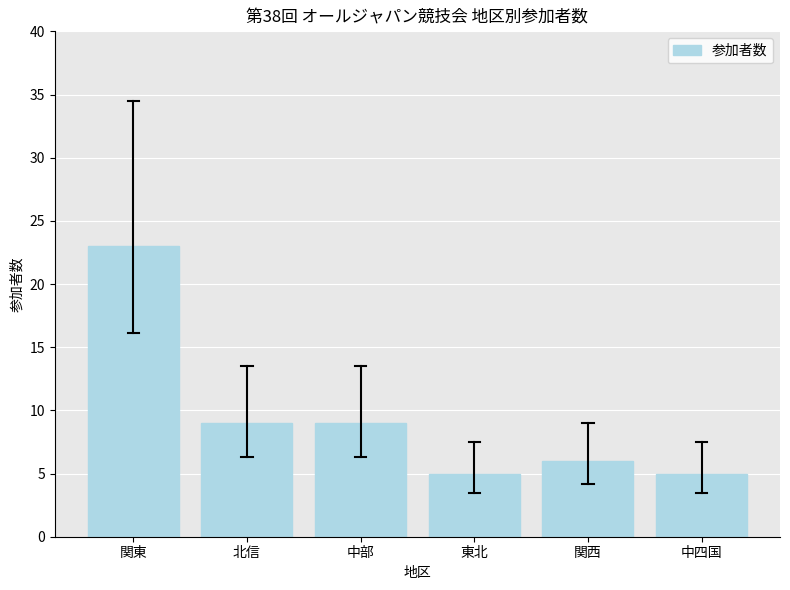

What is the maximum value shown in the chart?

23